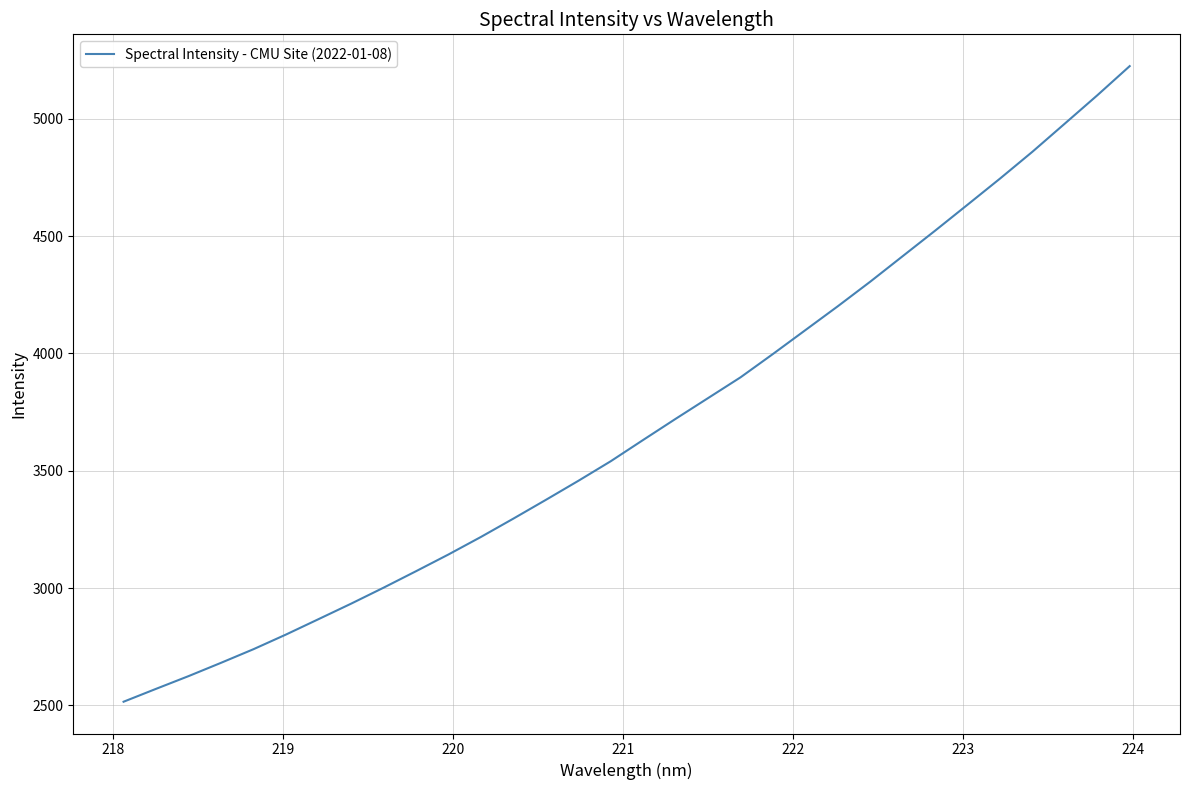

What is the difference between the maximum and minimum values?

2708.9